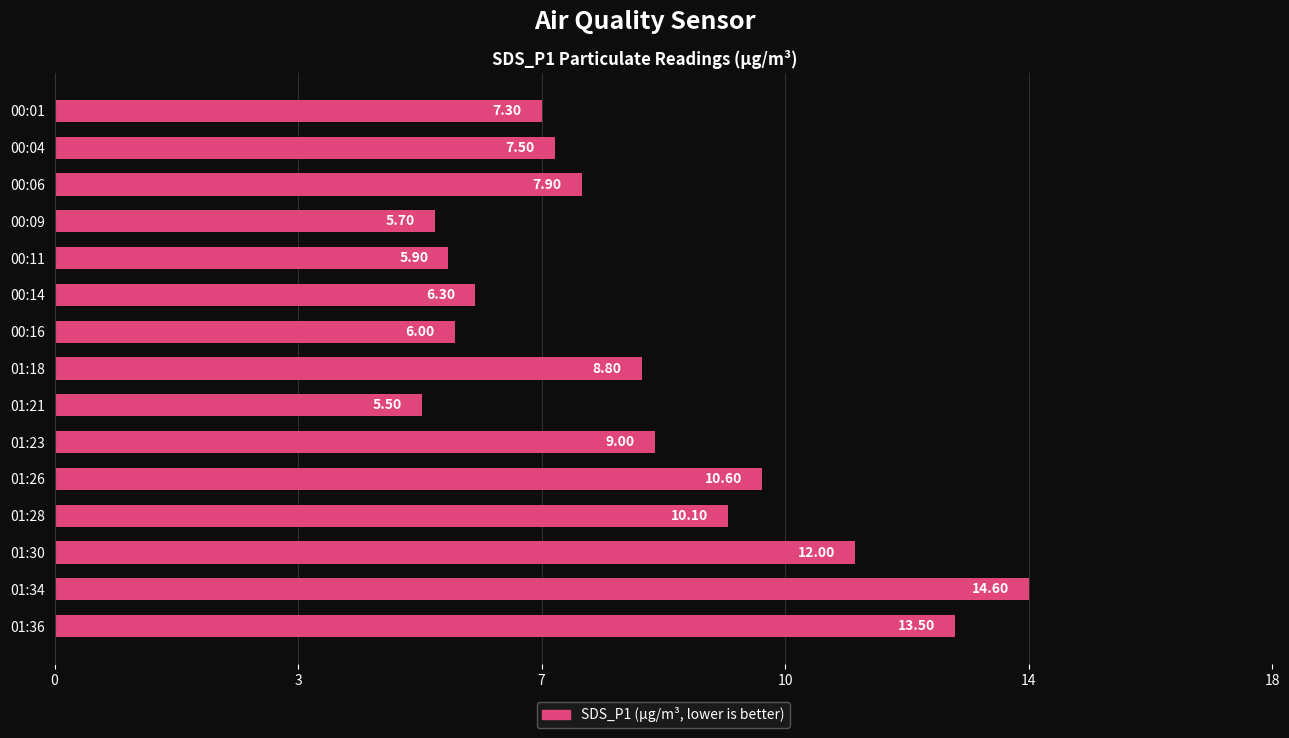

Does the chart contain any negative values?

No